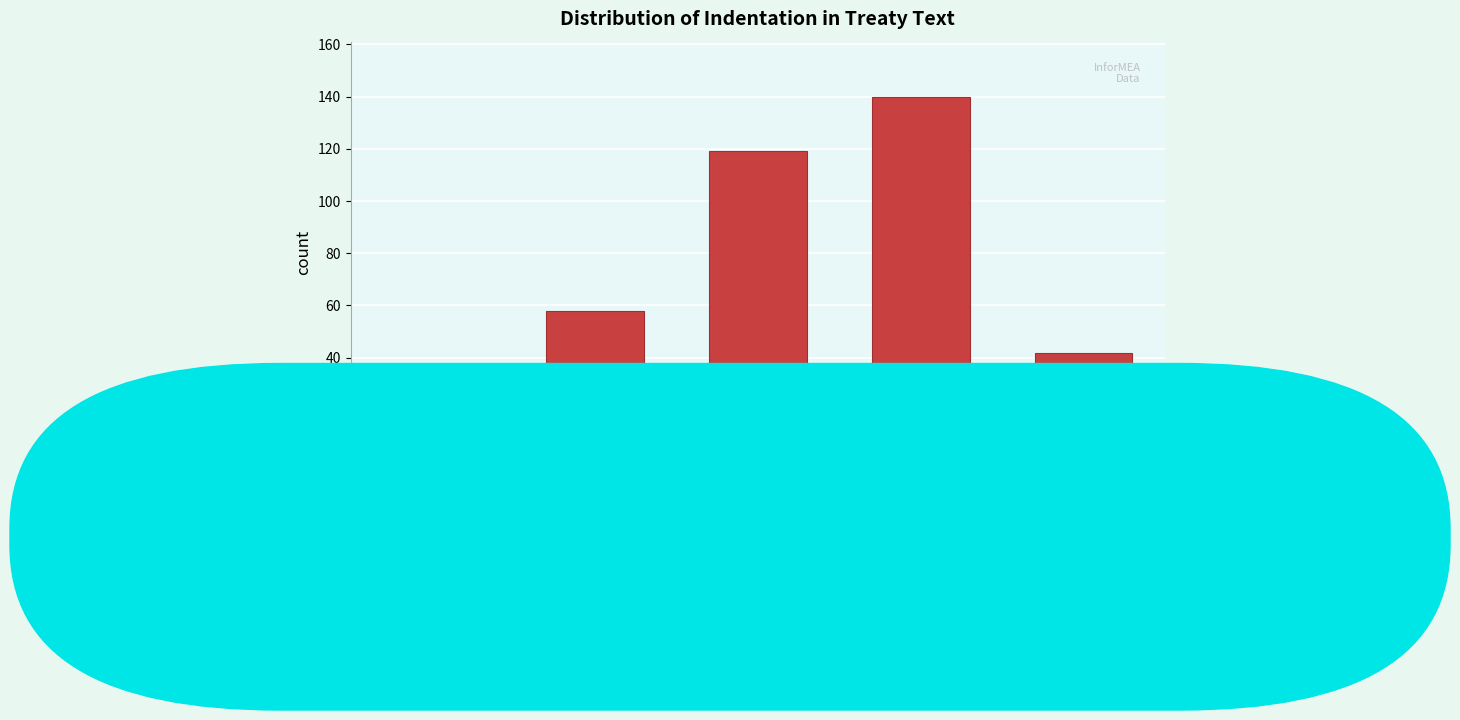

Reading left to right, extract all data points from this chart.

0=3	1=58	2=119	3=140	4=42